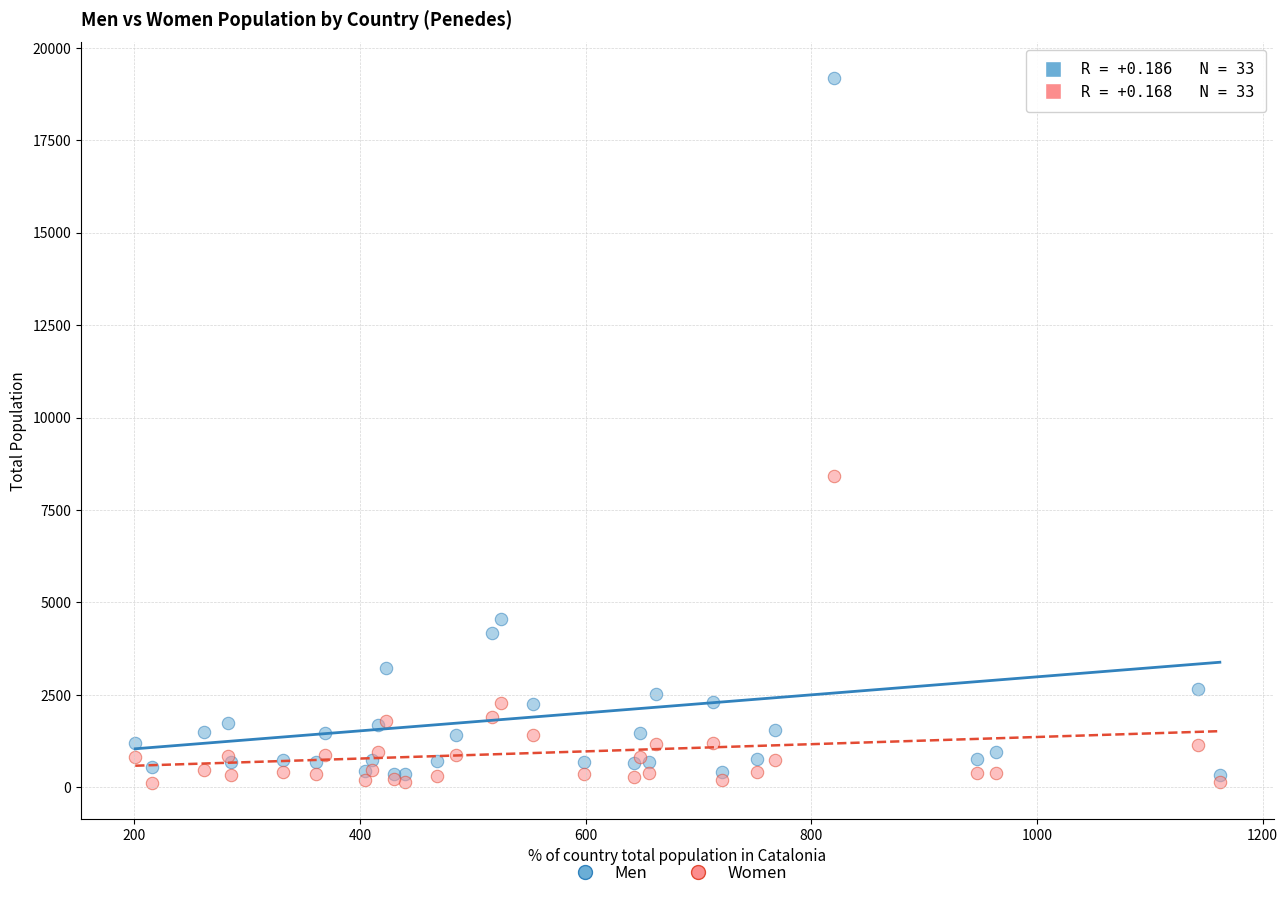

What are all the series names shown in the legend?

Men, Women